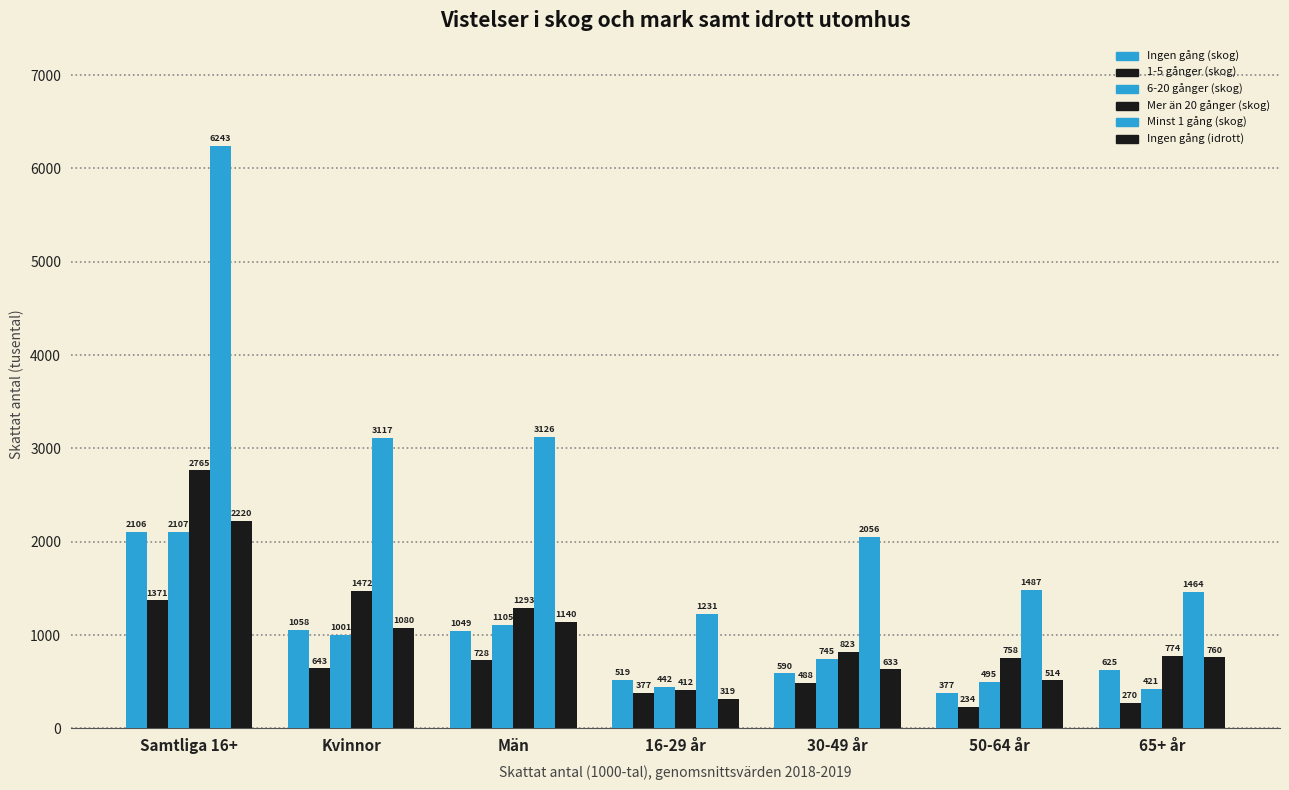

Reading right to left, extract all data points from this chart.

Ingen gång (skog): 625	377	590	519	1049	1058	2106
1-5 gånger (skog): 270	234	488	377	728	643	1371
6-20 gånger (skog): 421	495	745	442	1105	1001	2107
Mer än 20 gånger (skog): 774	758	823	412	1293	1472	2765
Minst 1 gång (skog): 1464	1487	2056	1231	3126	3117	6243
Ingen gång (idrott): 760	514	633	319	1140	1080	2220